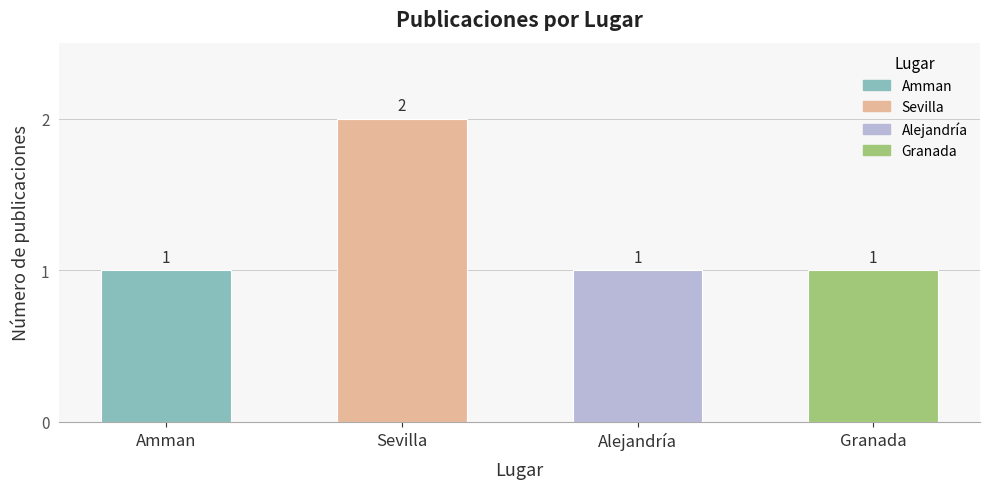

What value does the data have at Granada?

1